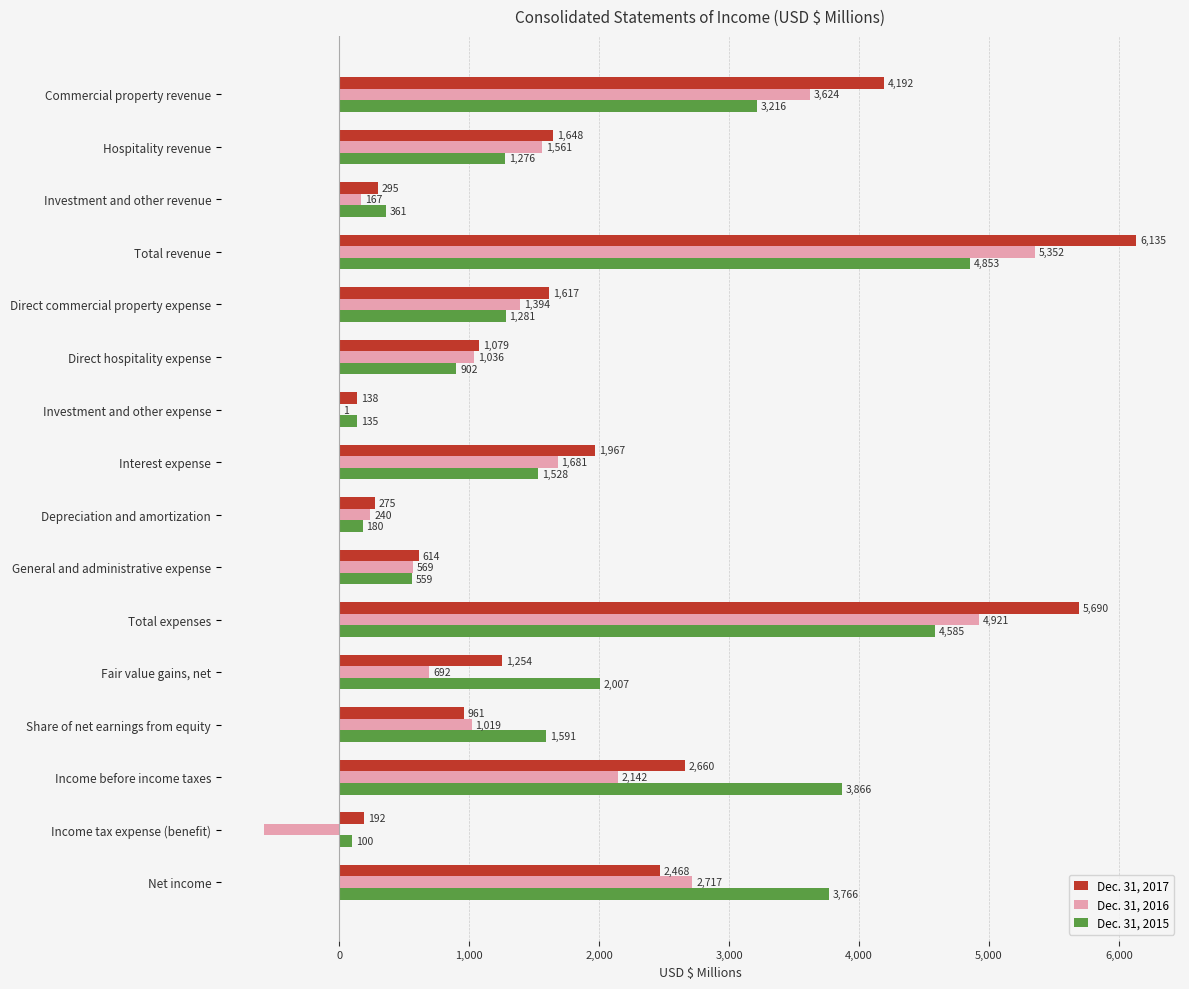

What is the sum of all Dec. 31, 2017 values?

31185